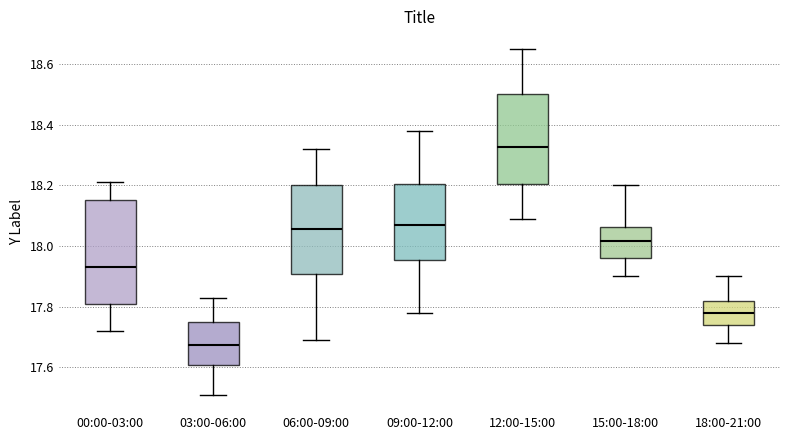

Reading left to right, transcribe this box plot: for each box, give where its median line is, the range the box spans, and where its two whiskers end, as read against the y-axis. The values are not printed on the chart, so give them approximately, as read against the axis.

00:00-03:00: median 17.94, box 17.82 to 18.16, whiskers 17.72 to 18.22
03:00-06:00: median 17.68, box 17.60 to 17.76, whiskers 17.52 to 17.84
06:00-09:00: median 18.06, box 17.90 to 18.20, whiskers 17.70 to 18.32
09:00-12:00: median 18.08, box 17.96 to 18.20, whiskers 17.78 to 18.38
12:00-15:00: median 18.32, box 18.20 to 18.50, whiskers 18.10 to 18.66
15:00-18:00: median 18.02, box 17.96 to 18.06, whiskers 17.90 to 18.20
18:00-21:00: median 17.78, box 17.74 to 17.82, whiskers 17.68 to 17.90